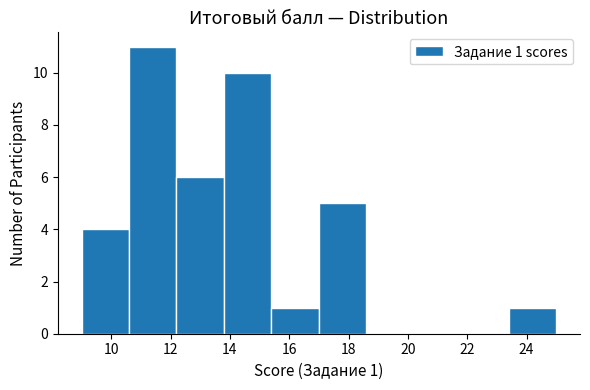

Which range on the x-axis has the tallest bar?

10.6 to 12.2